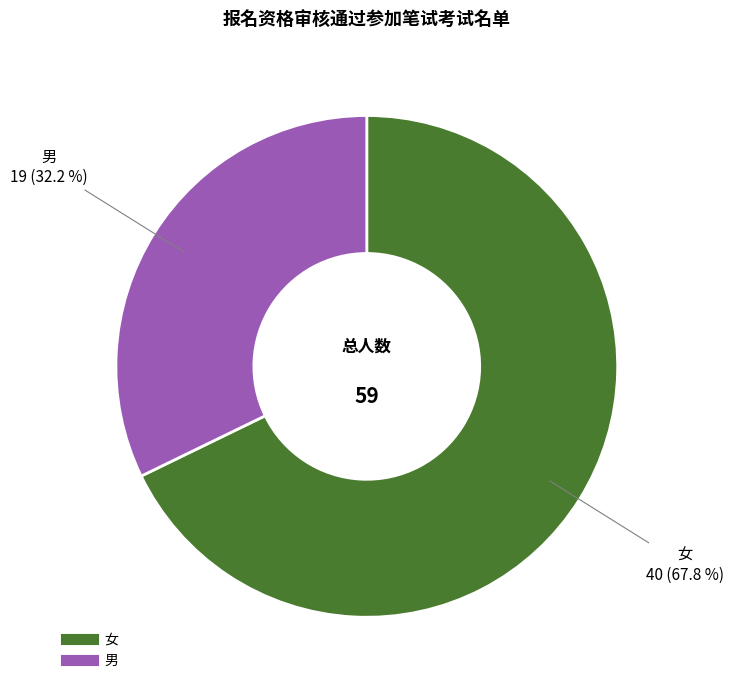

To the nearest percent, what portion does 女 represent?

68%